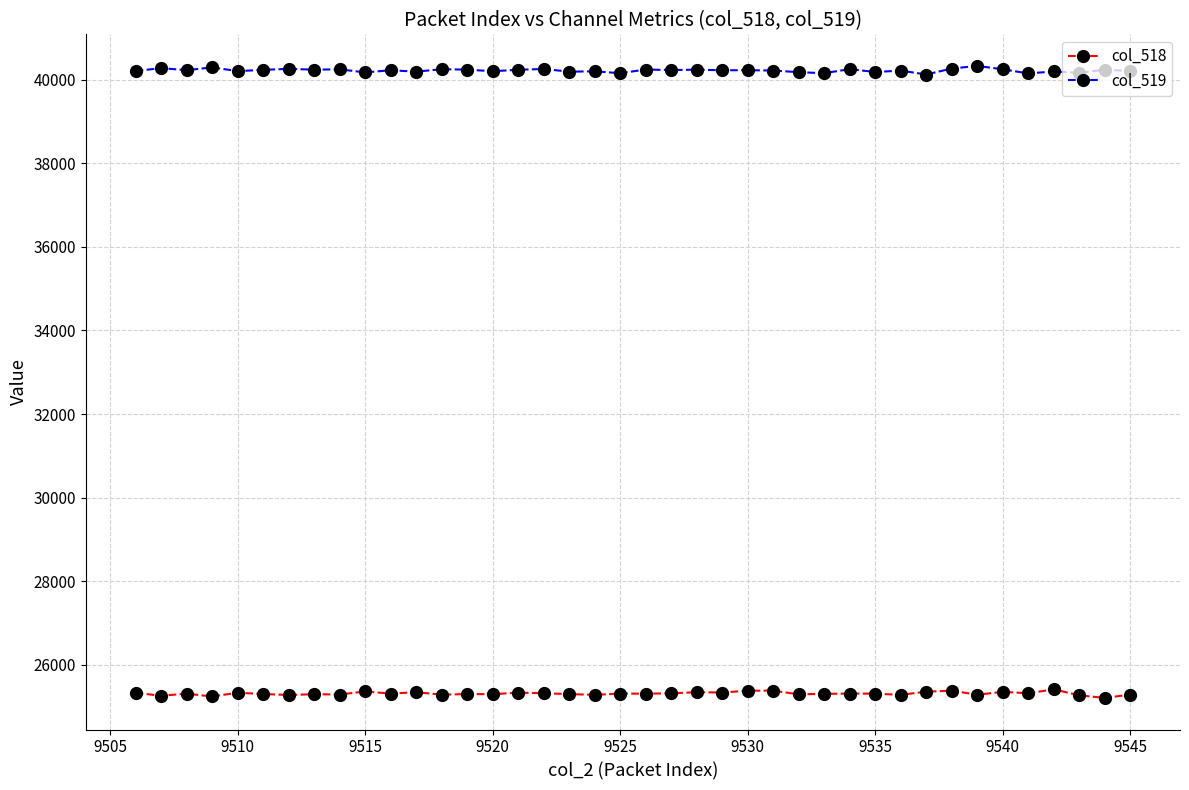

True or false: col_519 has more than 1 points higher than both neighbors.

True